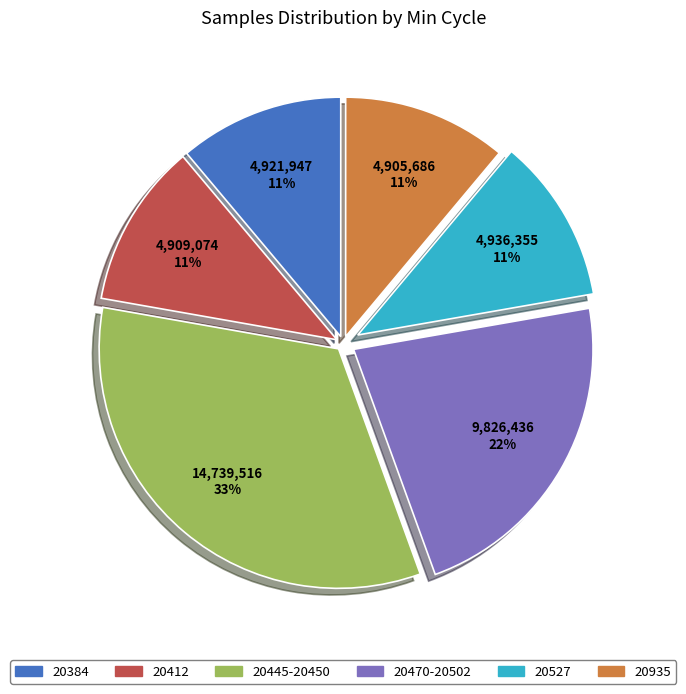

To the nearest percent, what is the difference between the largest and smallest slice percentages?

22%